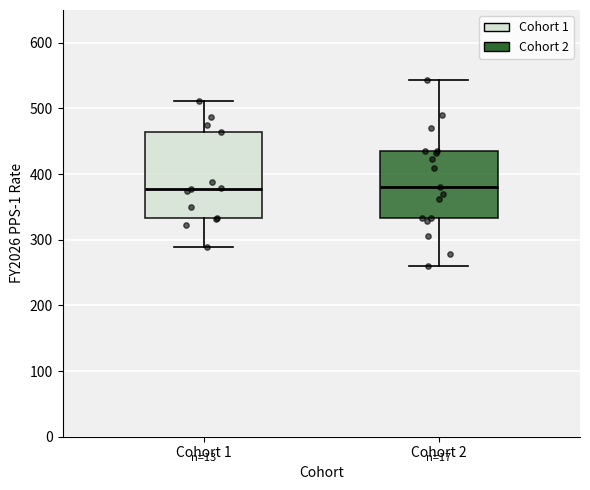

Where does the median line of the box for Cohort 2 sit on the y-axis? The values are not printed on the chart, so give them approximately, as read against the axis.

380